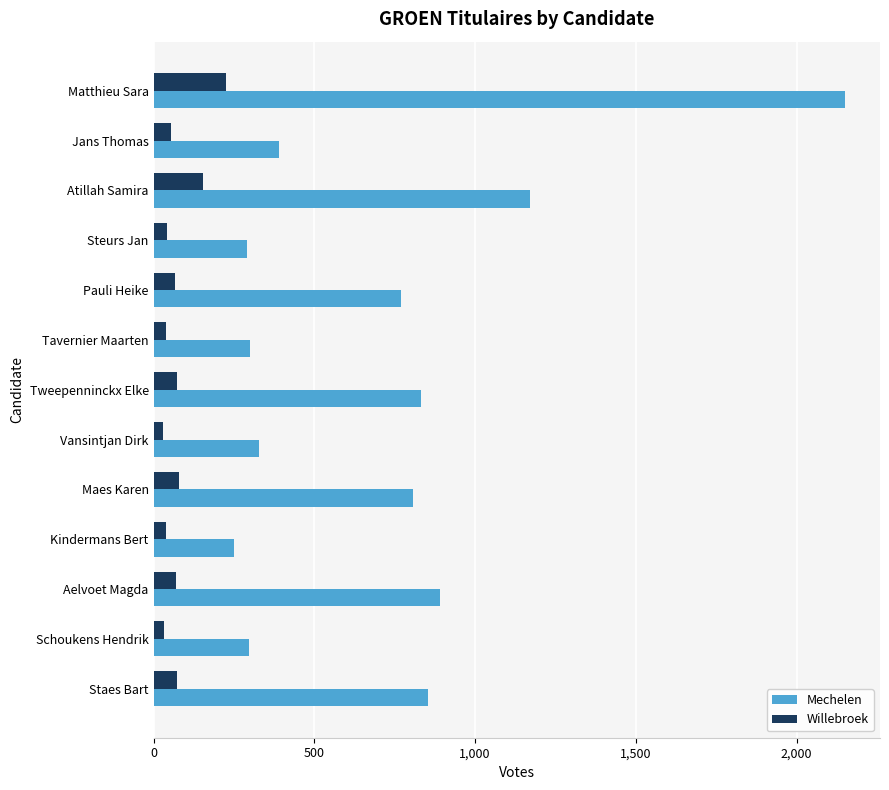

The Willebroek series shows 225 at Matthieu Sara. True or false?

True